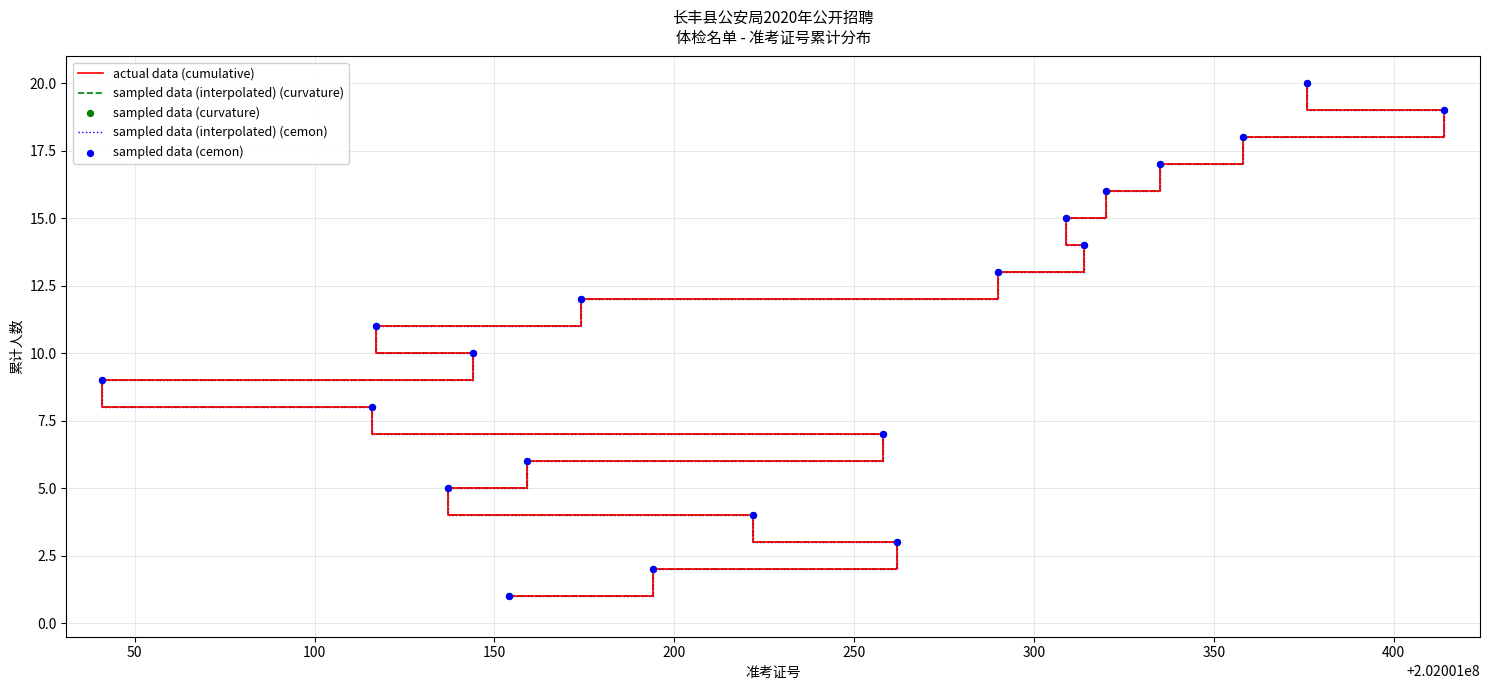

Which series contains the lowest Y value?

actual data (cumulative)